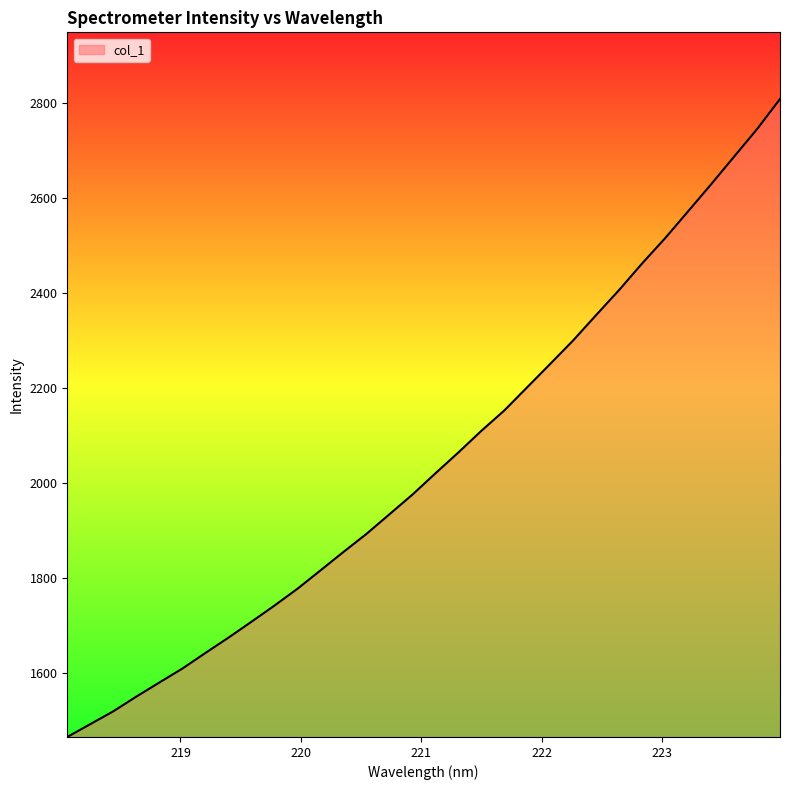

Reading left to right, what are all the values shown in this chart?

1465.2	1492.3	1519.3	1550.3	1580.0	1609.3	1642.1	1674.4	1707.9	1741.9	1777.4	1816.0	1854.9	1892.9	1934.3	1975.8	2020.6	2064.6	2110.2	2153.2	2202.3	2251.4	2301.0	2354.4	2407.2	2463.1	2516.3	2572.8	2629.7	2687.9	2745.9	2809.4